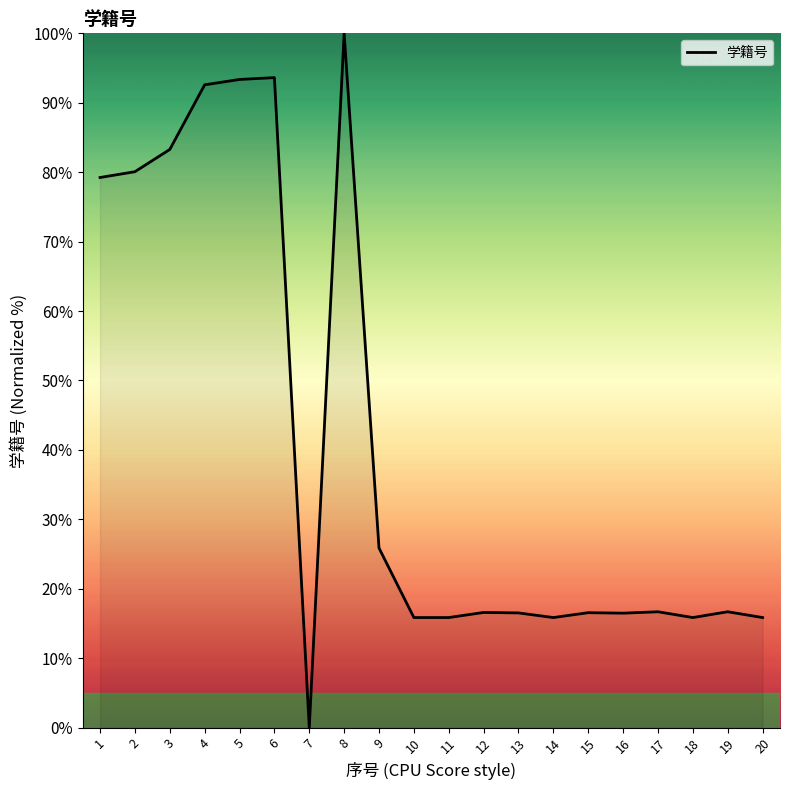

Which has a higher value, 14 or 6?

6